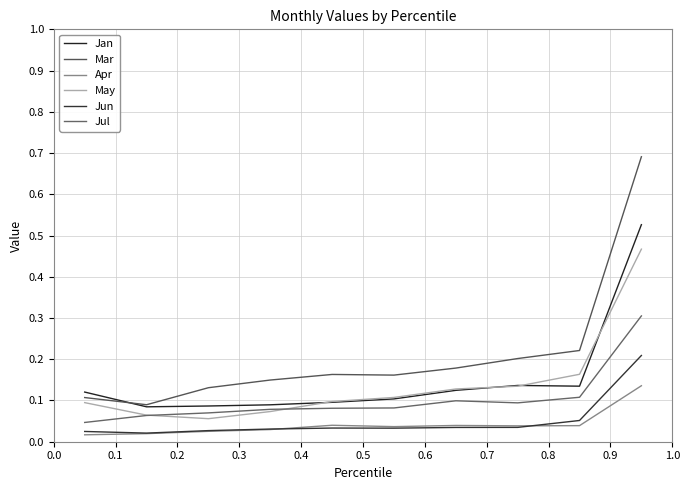

True or false: Mar and Jun intersect in this chart.

False